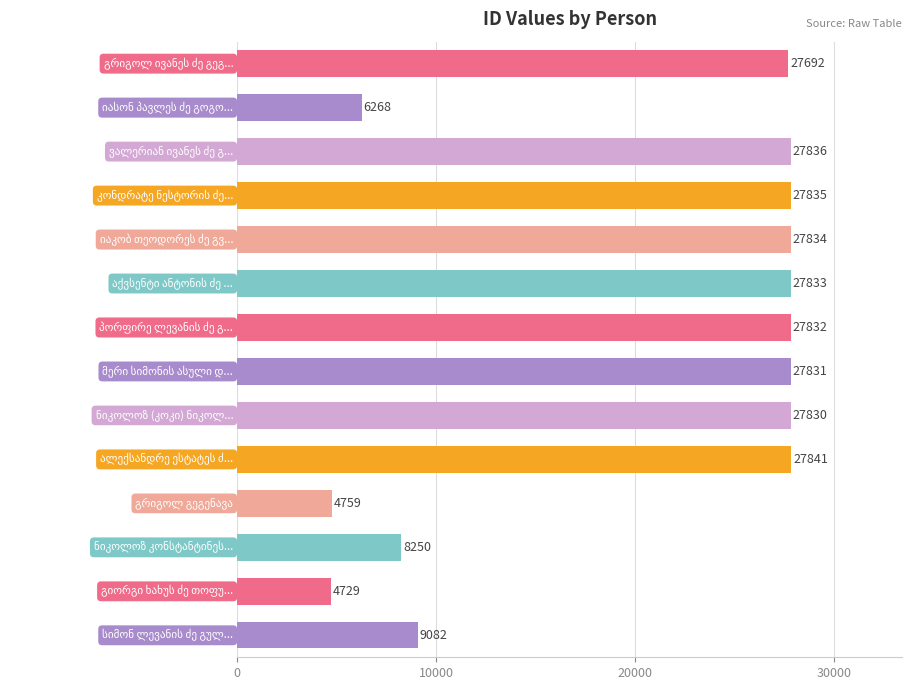

What is the sum of all values?

283452